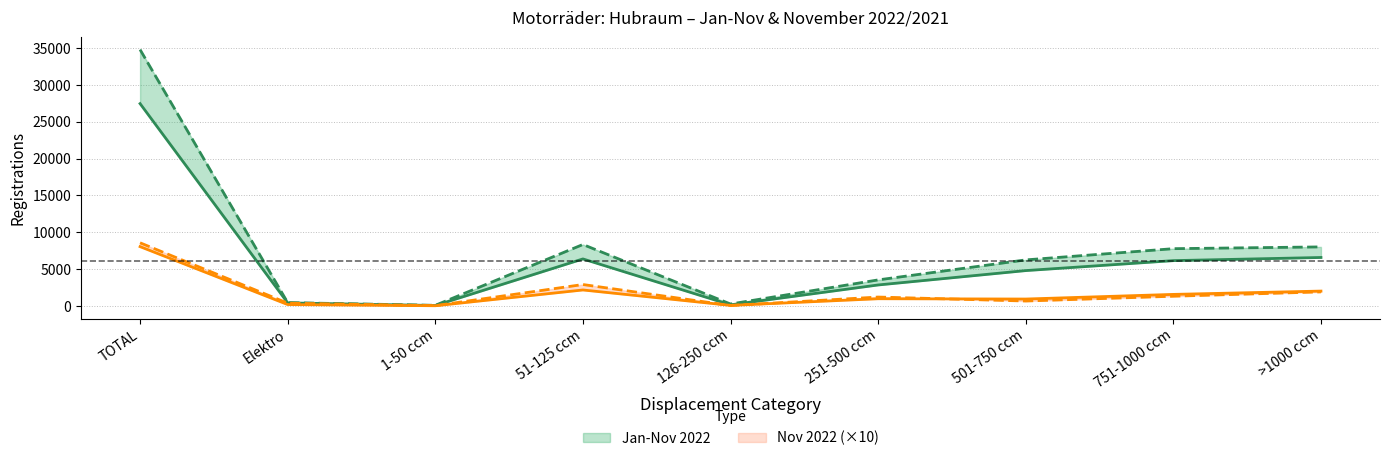

What is the smallest value displayed?

40